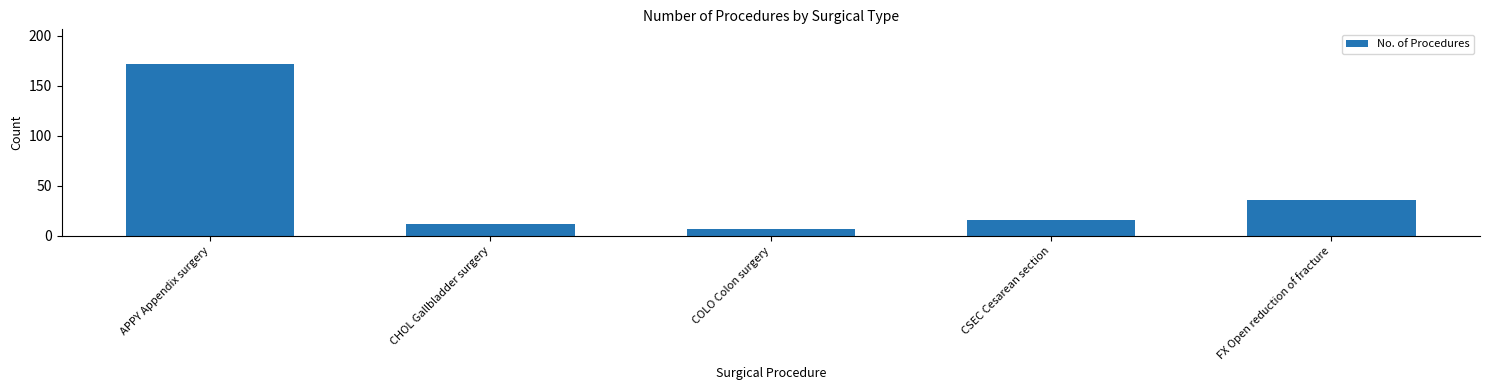

Reading right to left, extract all data points from this chart.

FX Open reduction of fracture=36	CSEC Cesarean section=16	COLO Colon surgery=7	CHOL Gallbladder surgery=12	APPY Appendix surgery=172